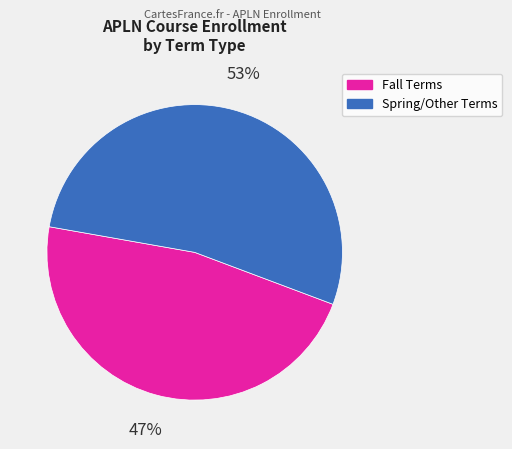

Is there a majority slice in this chart?

Yes